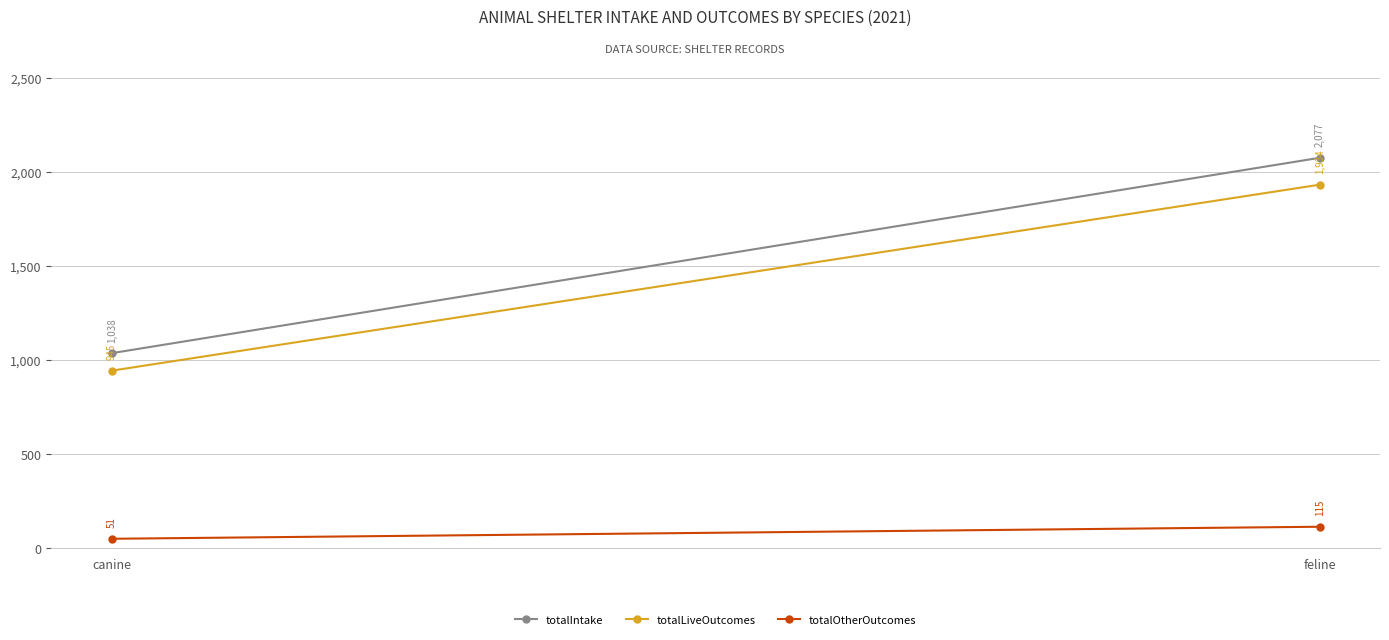

What is the total value across all series at feline?

4126